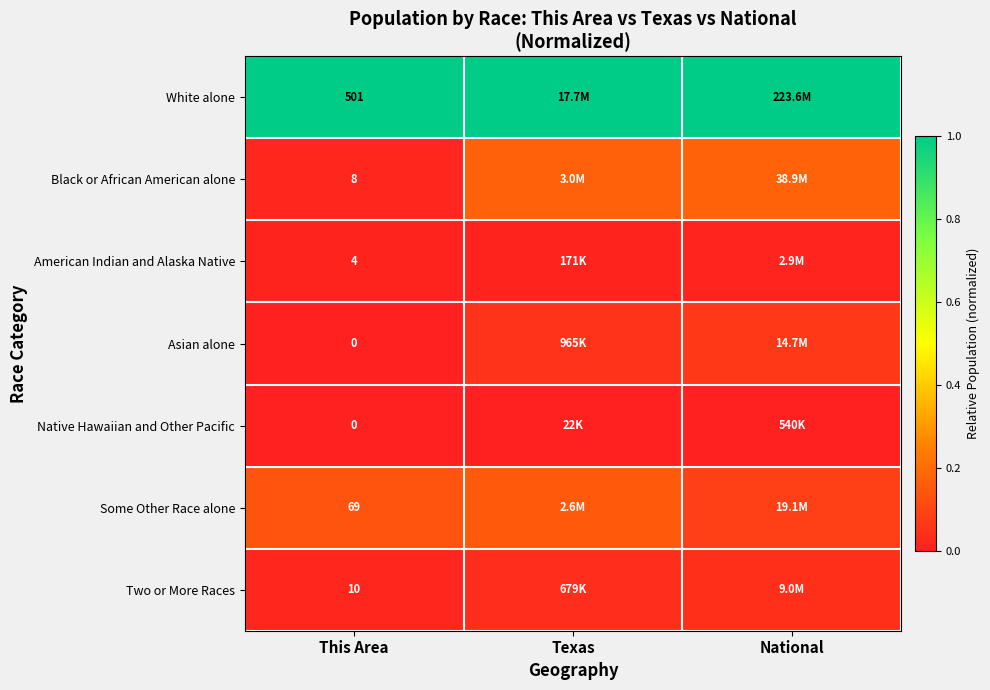

Rank the series at This Area from highest to lowest value.

White alone, Some Other Race alone, Two or More Races, Black or African American alone, American Indian and Alaska Native, Asian alone, Native Hawaiian and Other Pacific